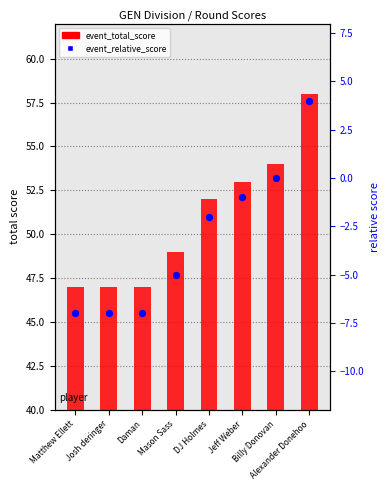

At which category is the sum across all series the highest?

Alexander Donehoo